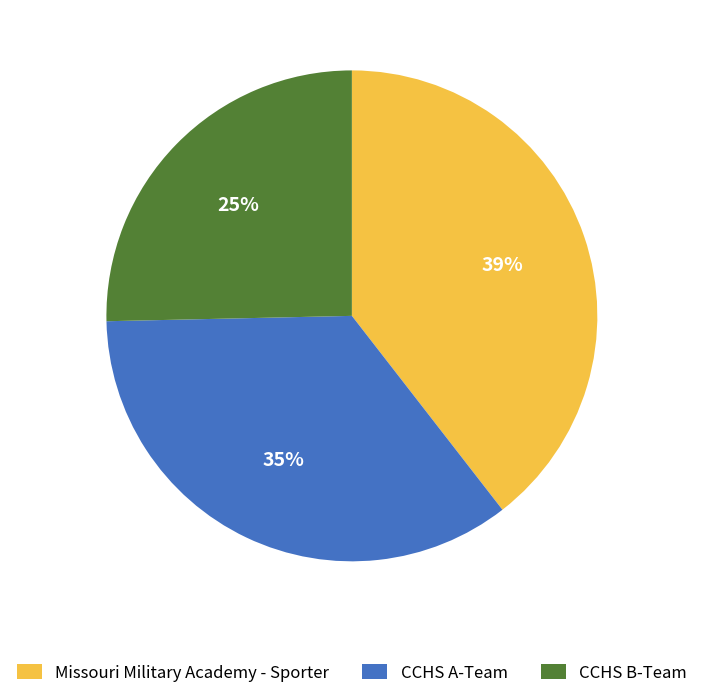

To the nearest percent, what is the average slice percentage?

33%